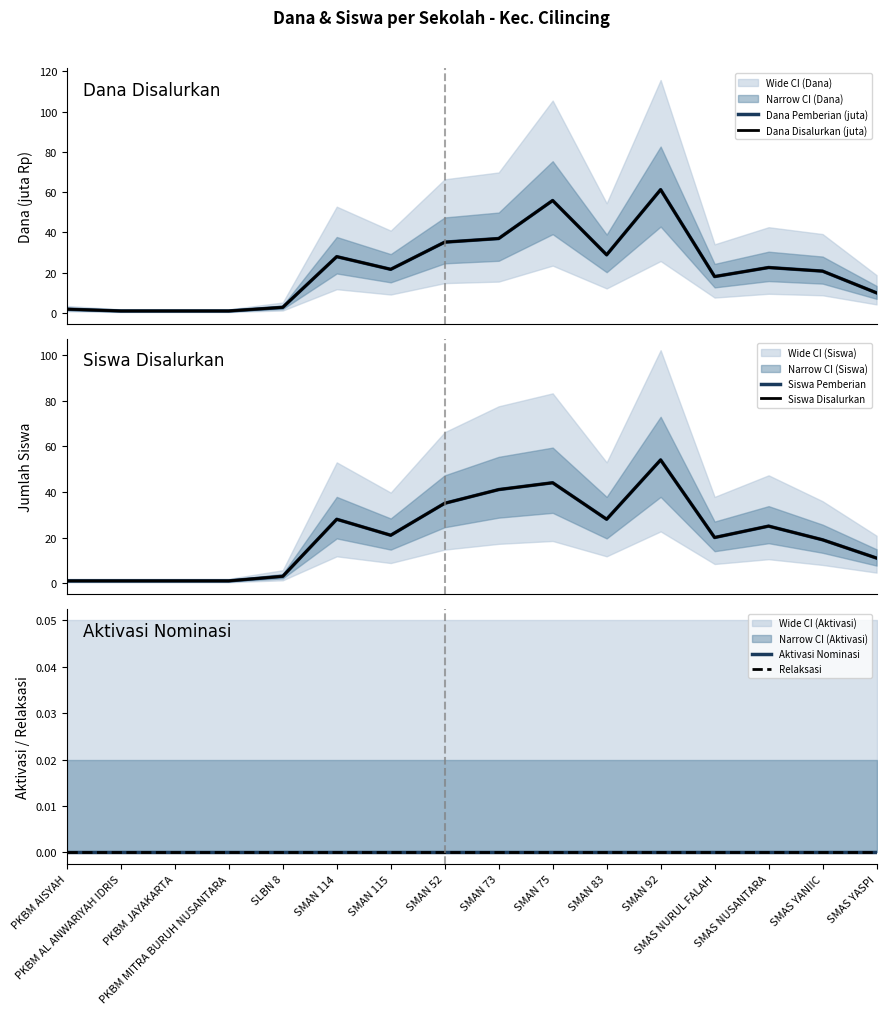

What is the difference between the highest and lowest values at SMAN 52?

35.1